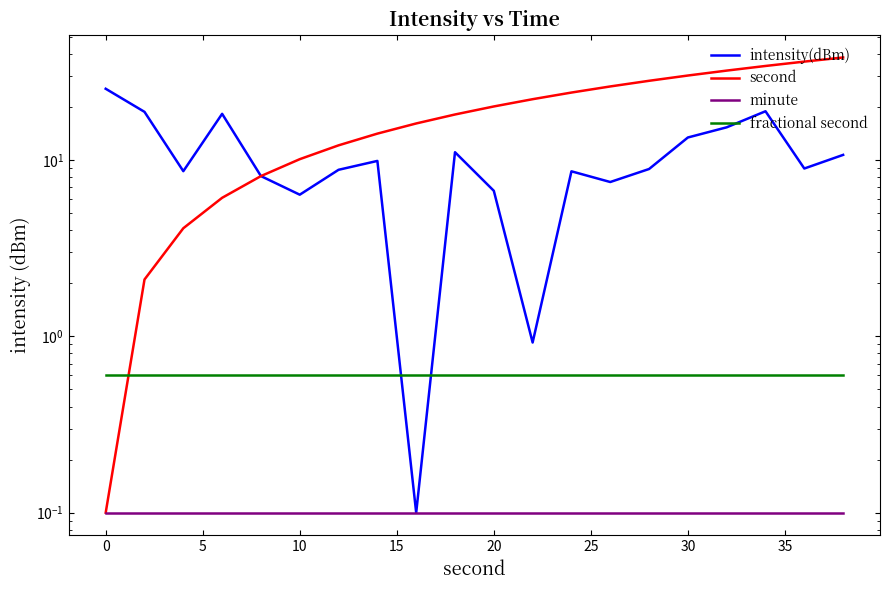

Which series has the largest total across all categories?

second